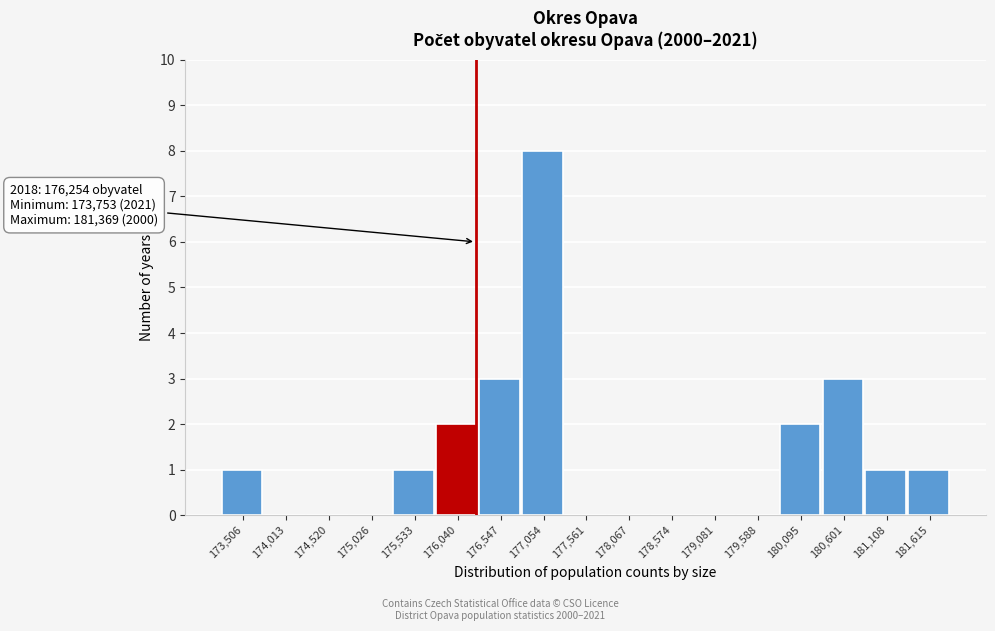

Which range on the x-axis has the tallest bar?

176800 to 177300